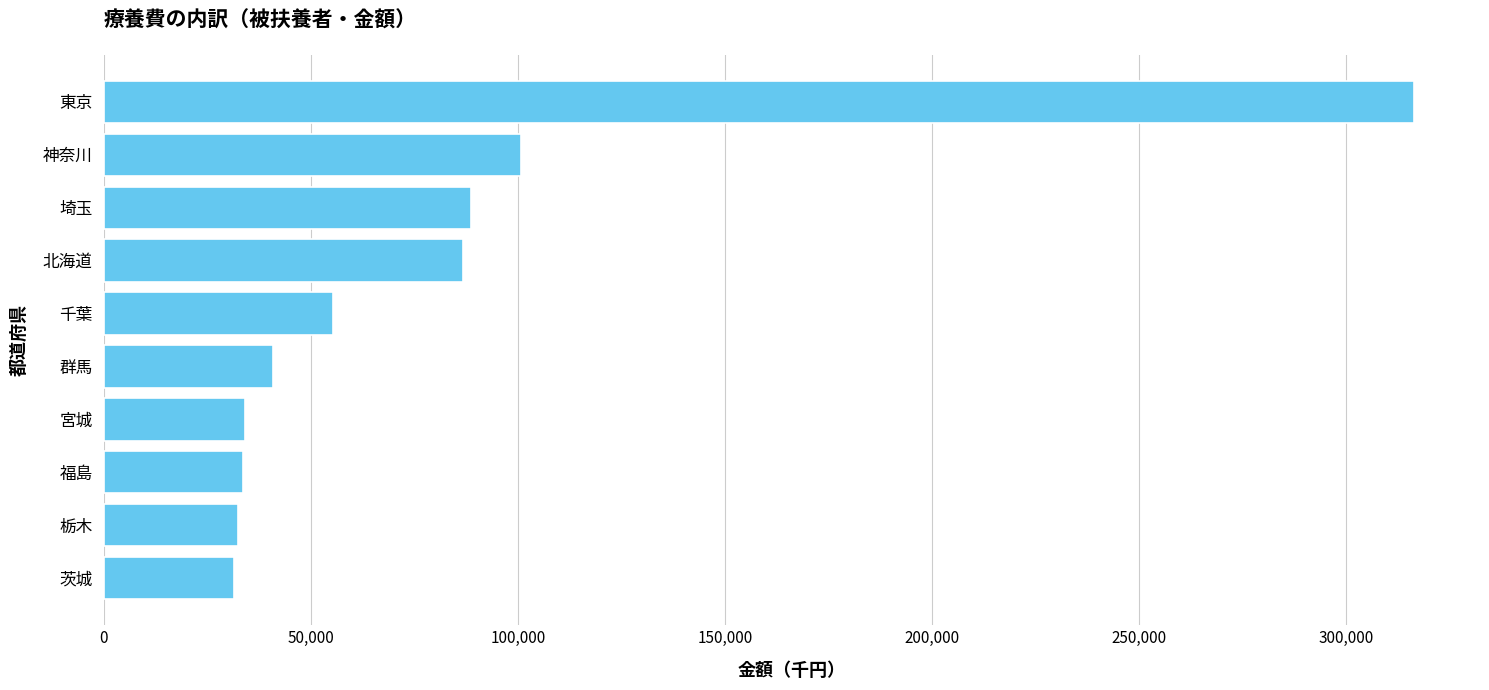

What value does the data have at 群馬?

40807.5